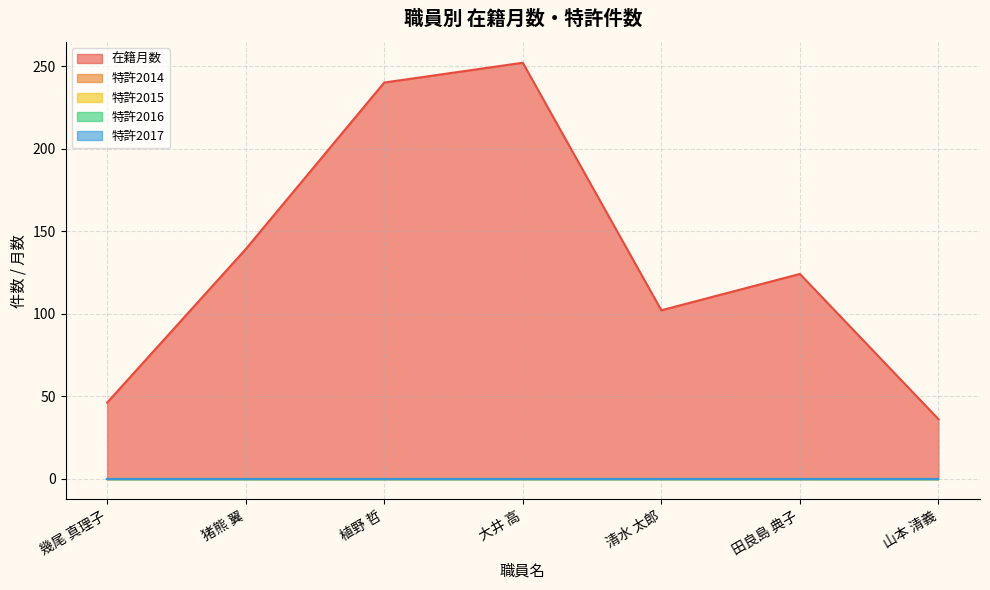

What are all the series names shown in the legend?

在籍月数, 特許2014, 特許2015, 特許2016, 特許2017